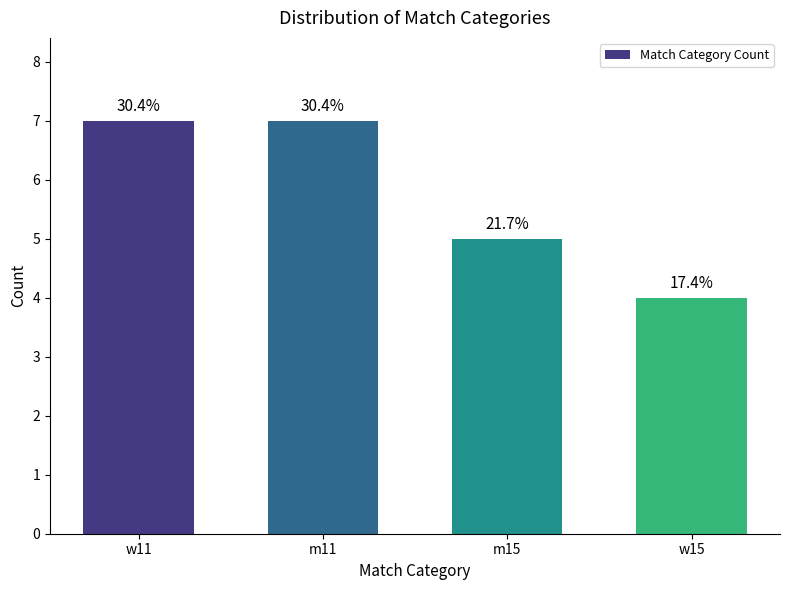

Rank the categories by value from highest to lowest.

w11, m11, m15, w15